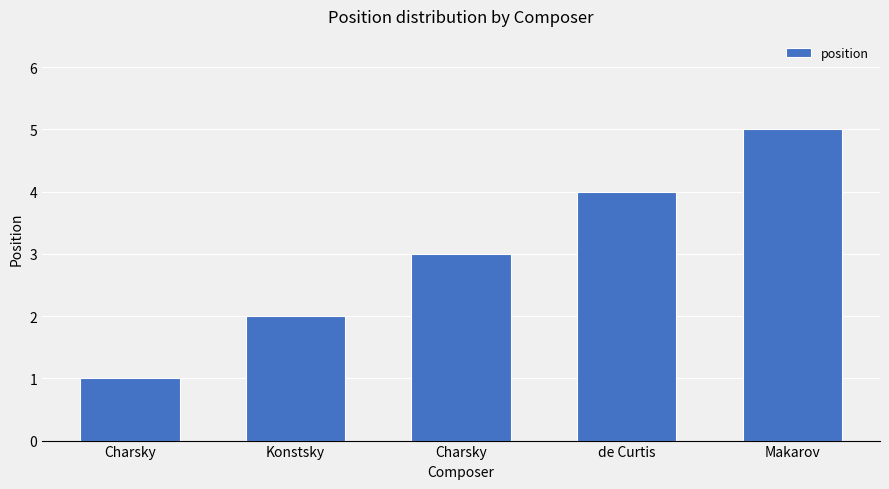

How many distinct data groups are displayed?

1